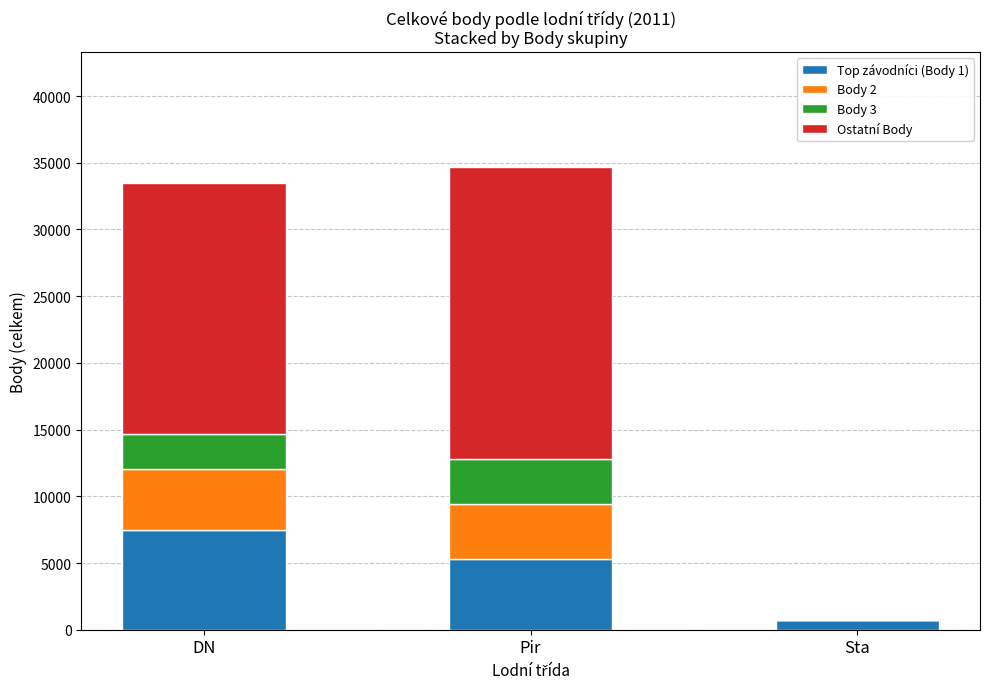

What is the total value across all series at Pir?

34658